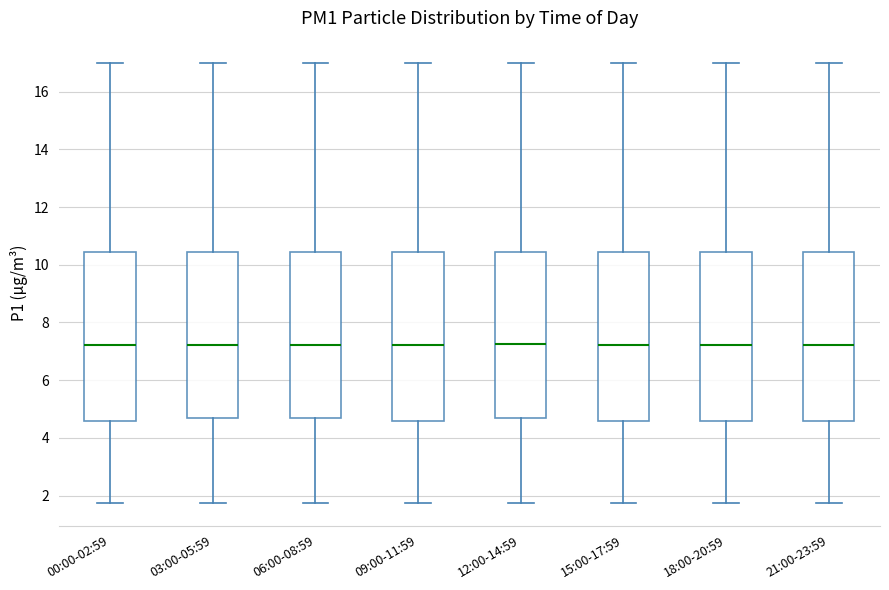

Where is the upper edge of the box for 06:00-08:59 on the y-axis? The values are not printed on the chart, so give them approximately, as read against the axis.

10.4